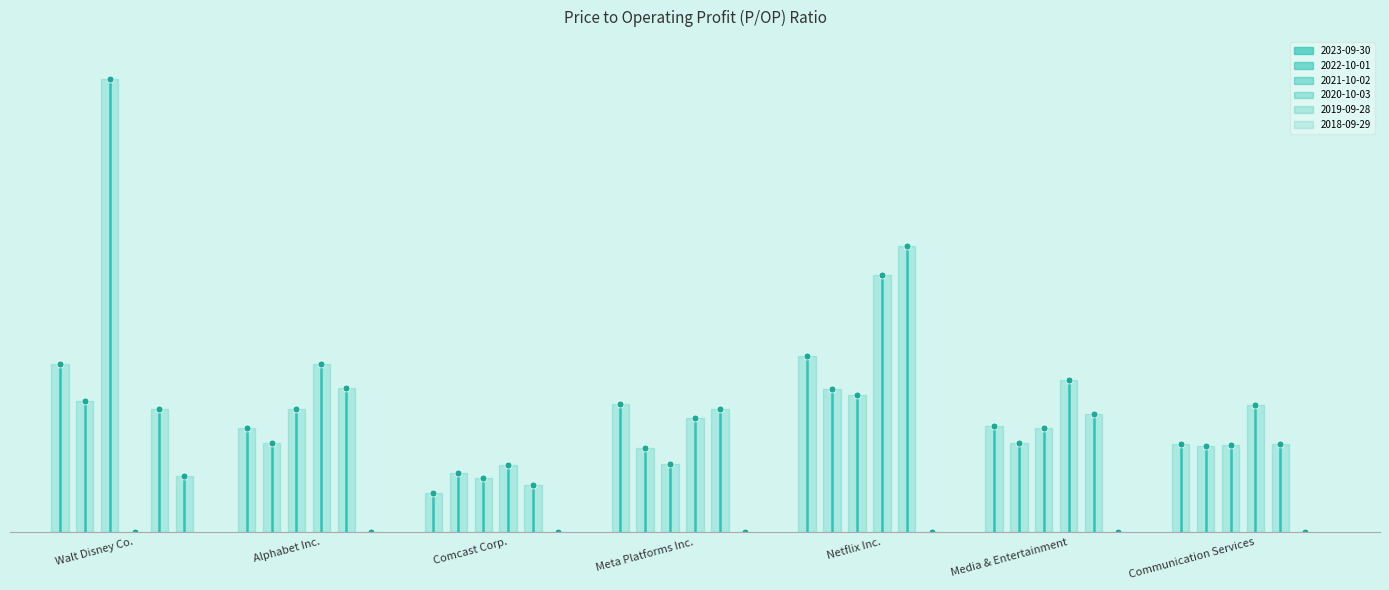

What is the label of the 5th point from the left?

Netflix Inc.